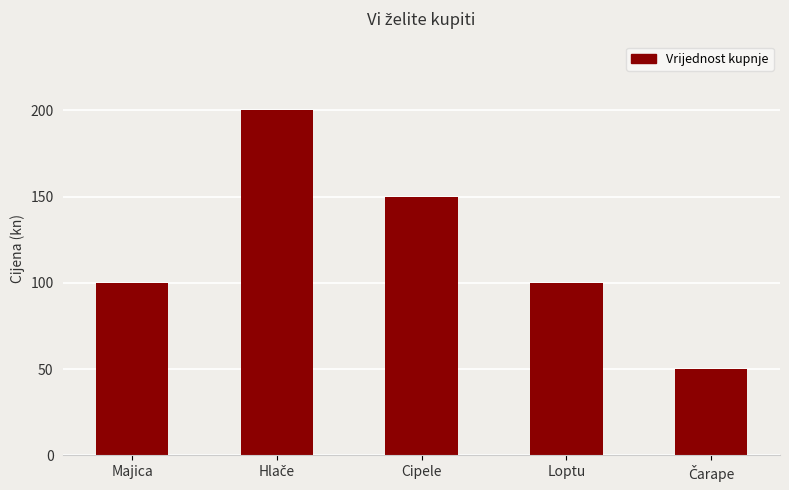

What is the change in value from Cipele to Loptu?

-50